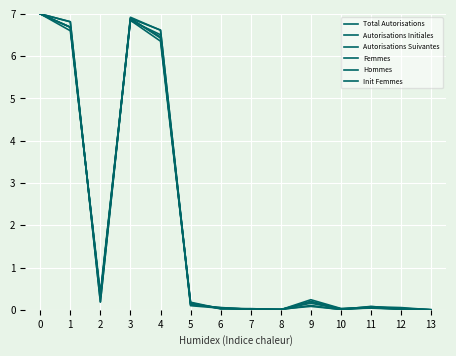

Rank the series by their maximum value, from lowest to highest.

Total Autorisations, Autorisations Initiales, Autorisations Suivantes, Femmes, Hommes, Init Femmes